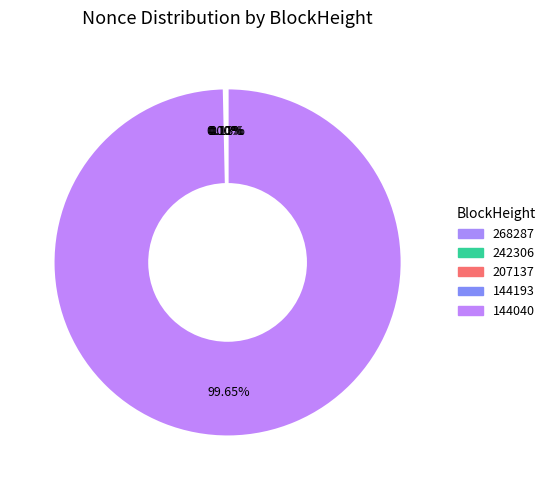

To the nearest percent, what portion does 144040 represent?

100%